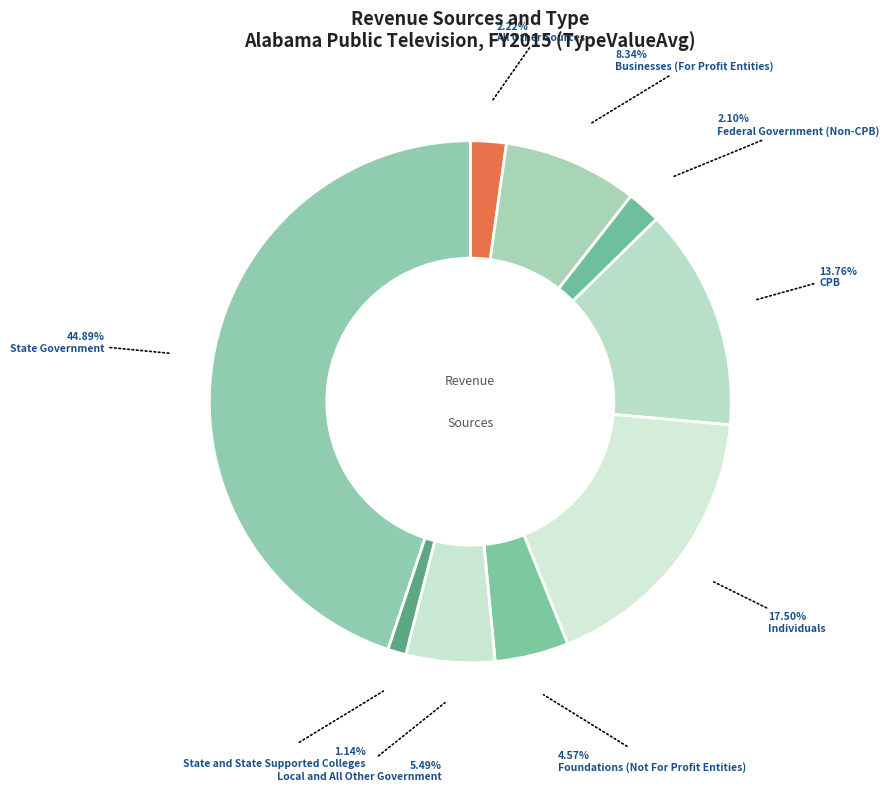

What is the smallest slice in the pie chart?

State and State Supported Colleges